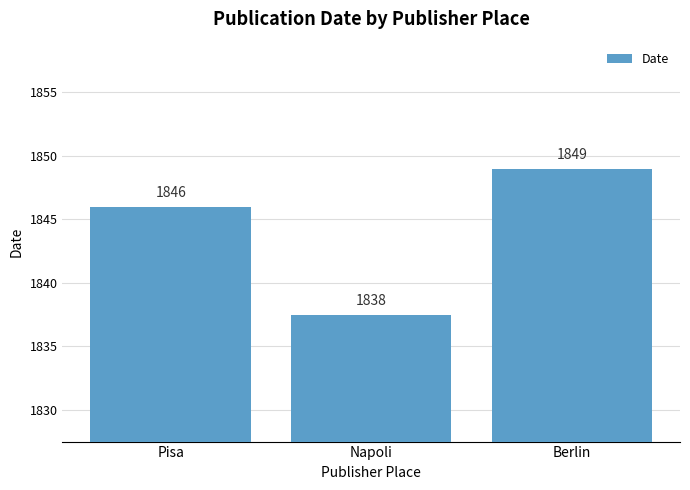

Does the chart contain stacked bars?

No